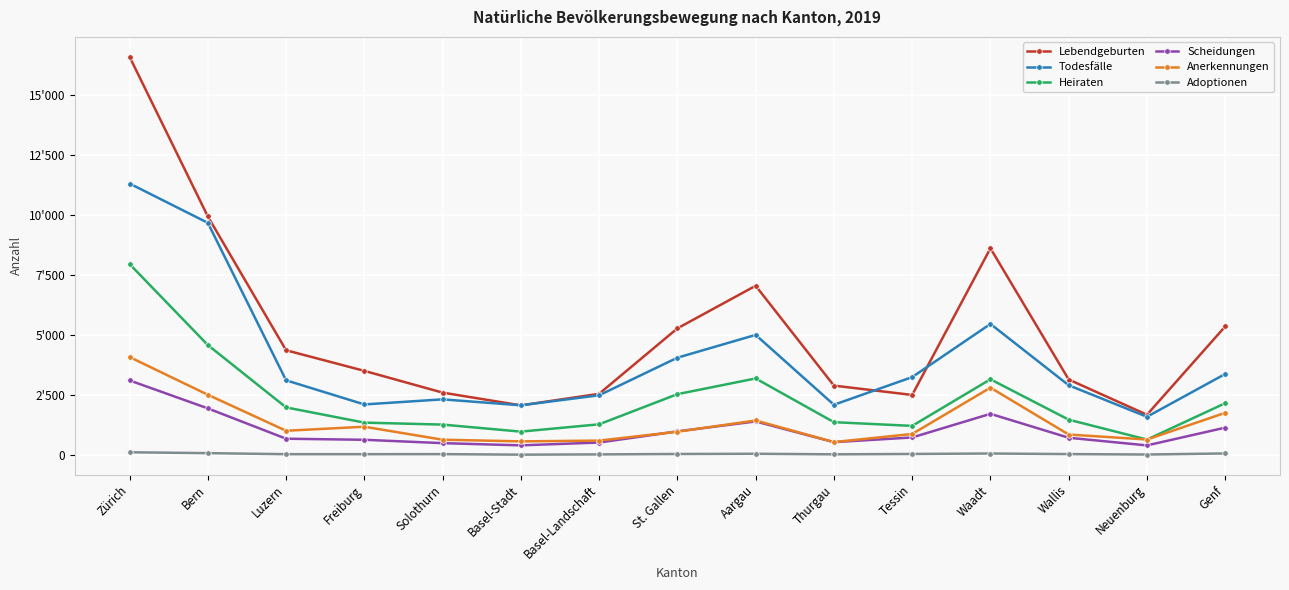

Does the chart display data point markers on the line(s)?

Yes